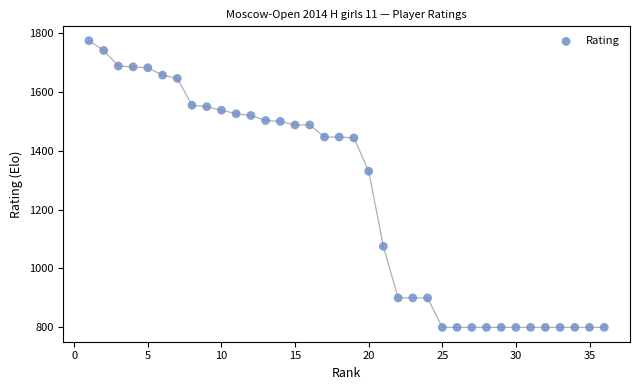

What Y value in the scatter plot is closest to 1286?

1330